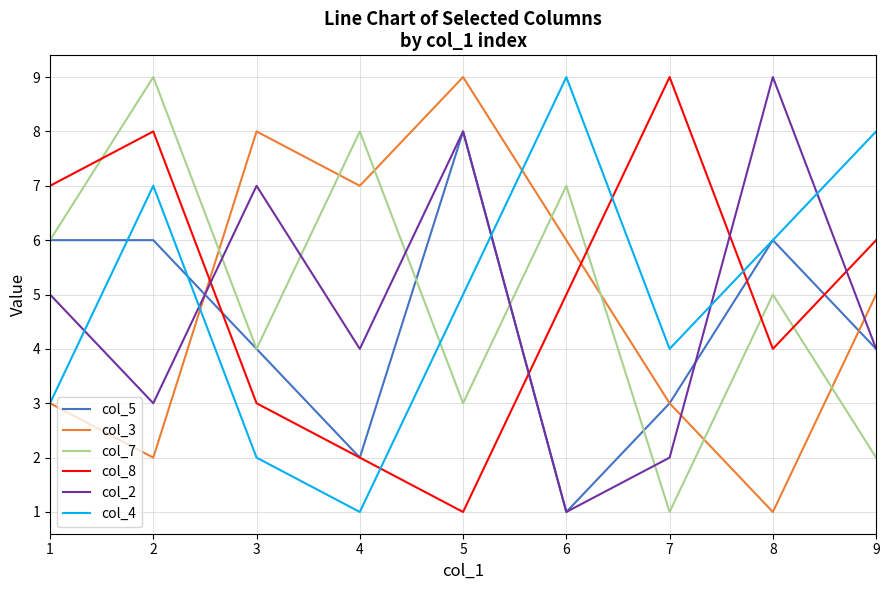

What is the spread (max minus min) of values at 2?

7